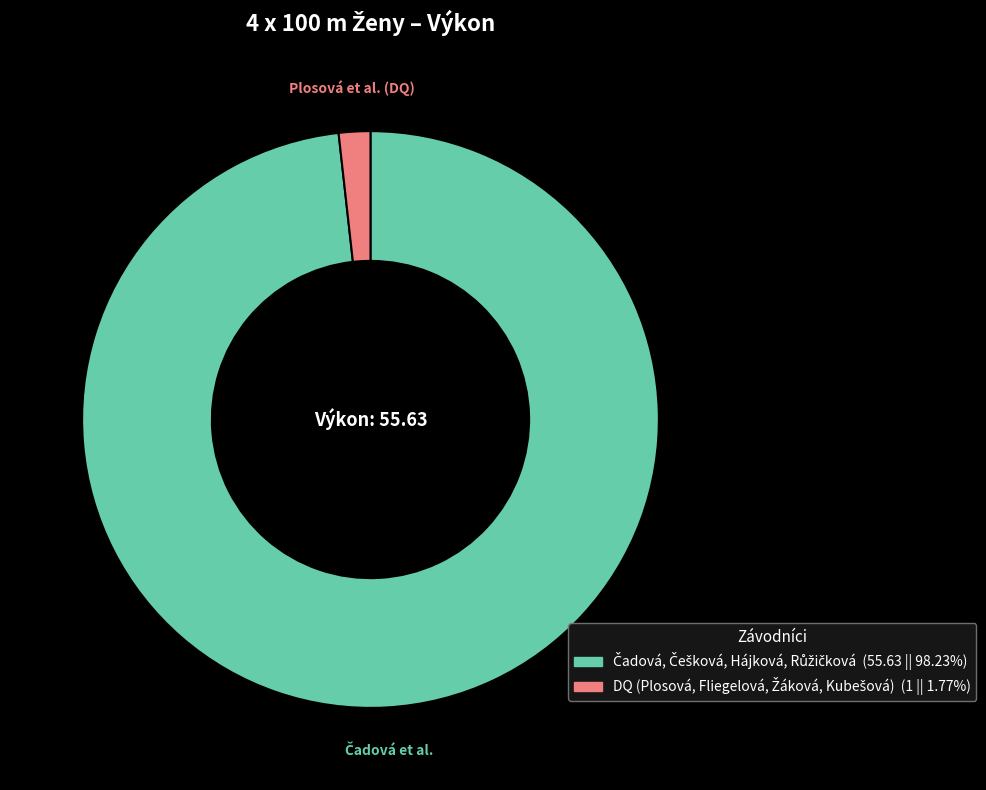

Is there a majority slice in this chart?

Yes